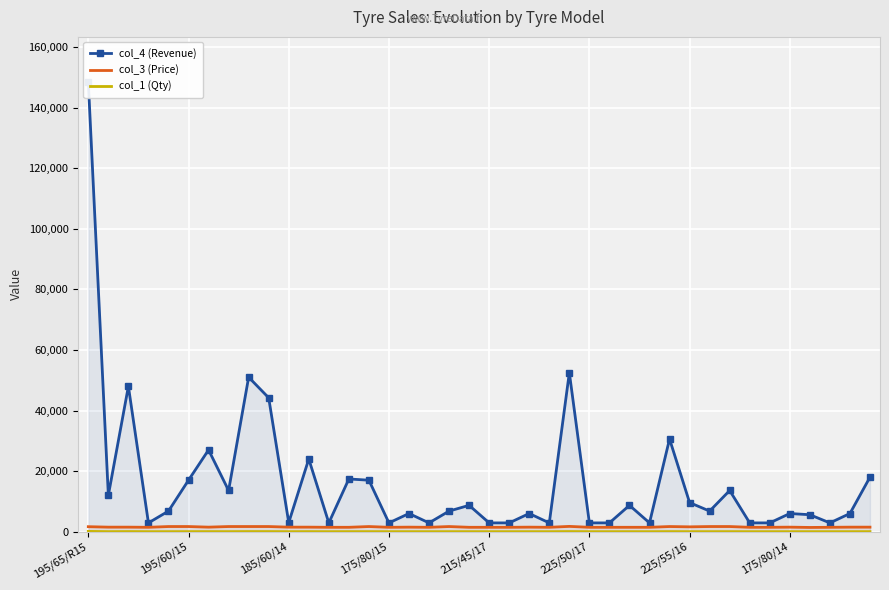

Is it true that col_4 (Revenue) equals 148500 at 195/65/R15?

True